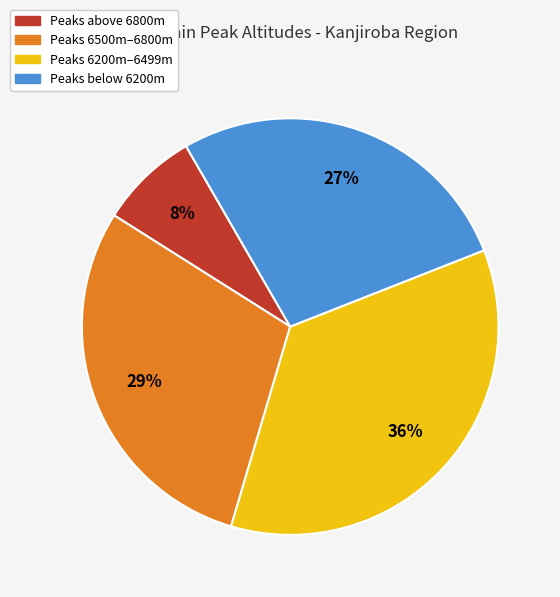

True or false: Peaks below 6200m accounts for 14% of the total.

False